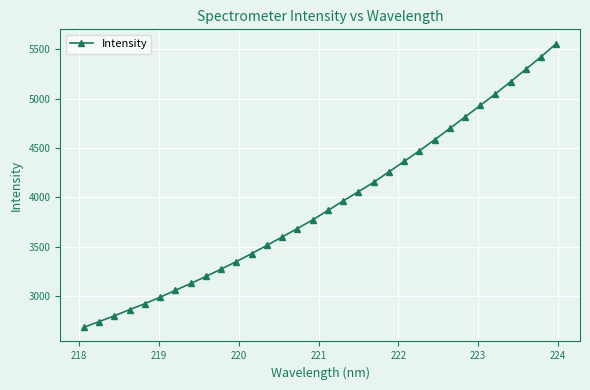

What is the smallest value displayed?

2683.0